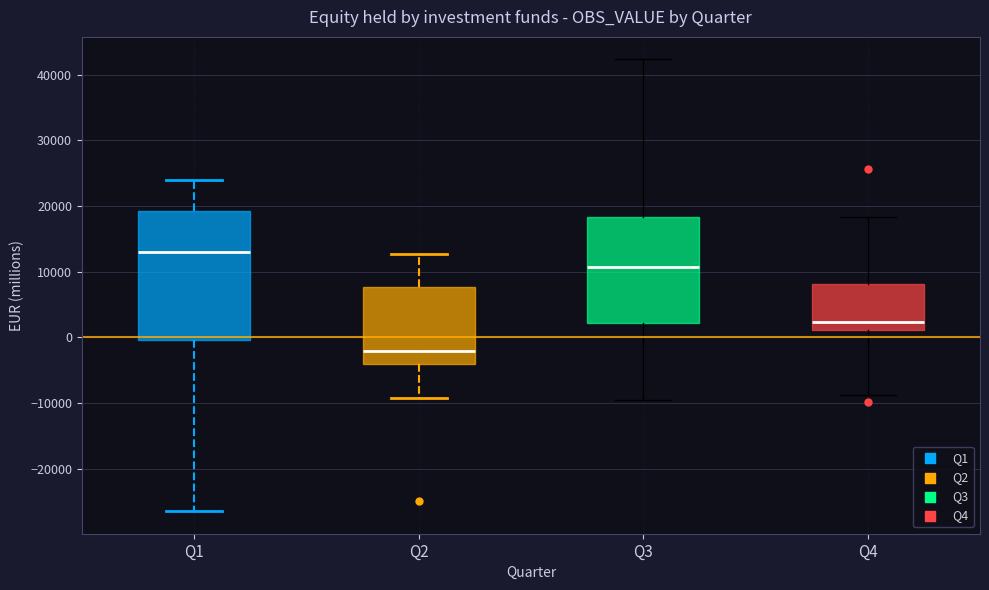

Reading left to right, read every box against the y-axis: the position of its median line, the range the box covers, and the ends of its whiskers. The values are not printed on the chart, so give them approximately, as read against the axis.

Q1: median 13000, box 0 to 19000, whiskers -26000 to 24000
Q2: median -2000, box -4000 to 8000, whiskers -9000 to 13000
Q3: median 11000, box 2000 to 18000, whiskers -9000 to 42000
Q4: median 2000, box 1000 to 8000, whiskers -9000 to 18000